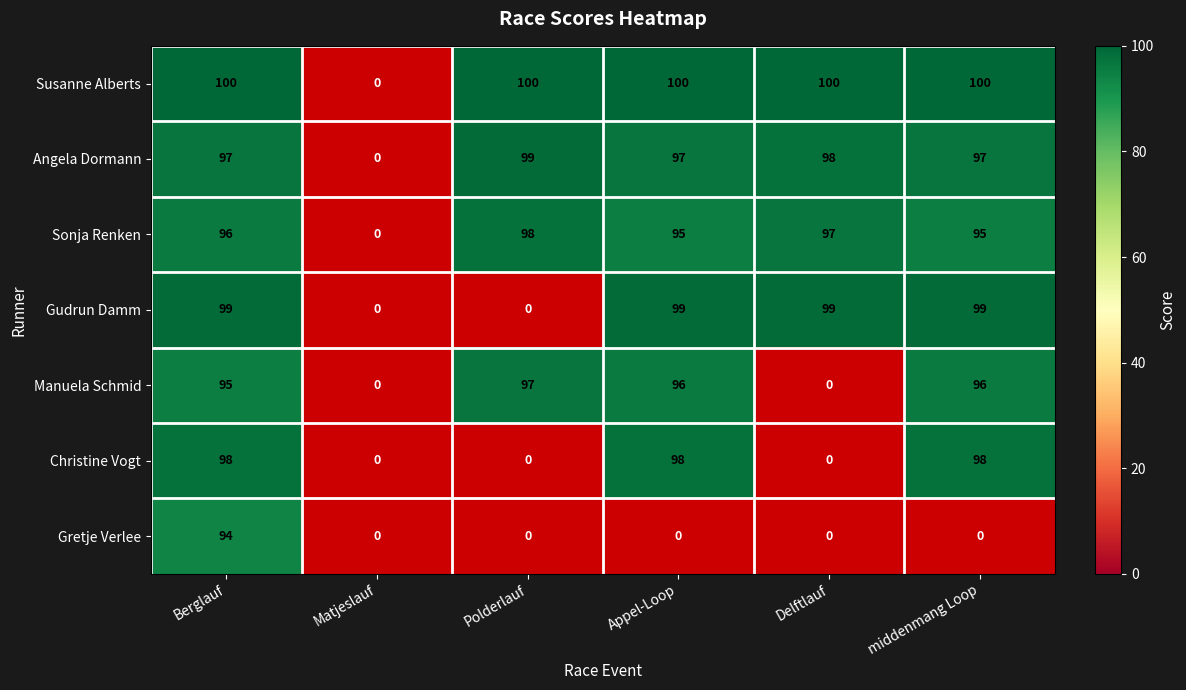

The Sonja Renken series shows 50 at Appel-Loop. True or false?

False